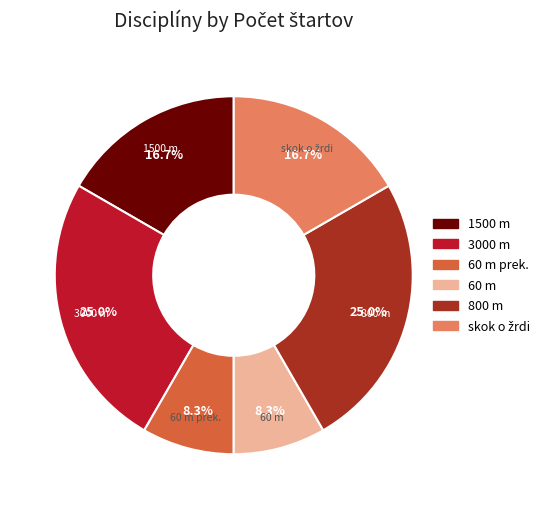

How many slices are in this pie chart?

6